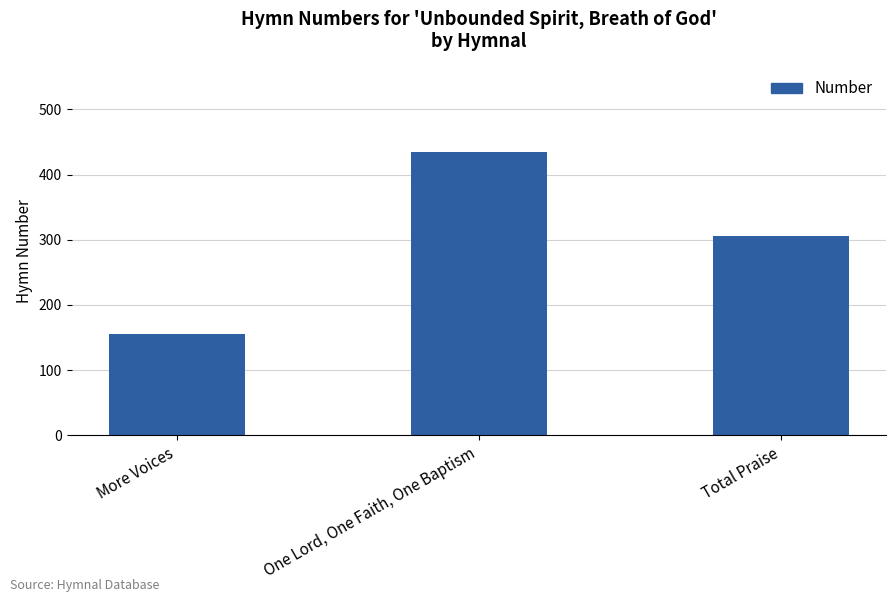

What is the difference between the maximum and second lowest values?

129